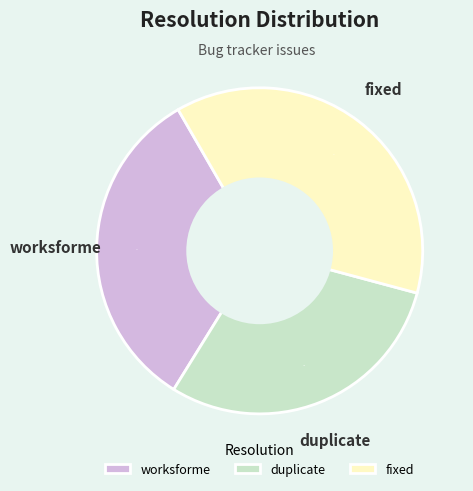

What percentage is the duplicate slice, to the nearest percent?

30%